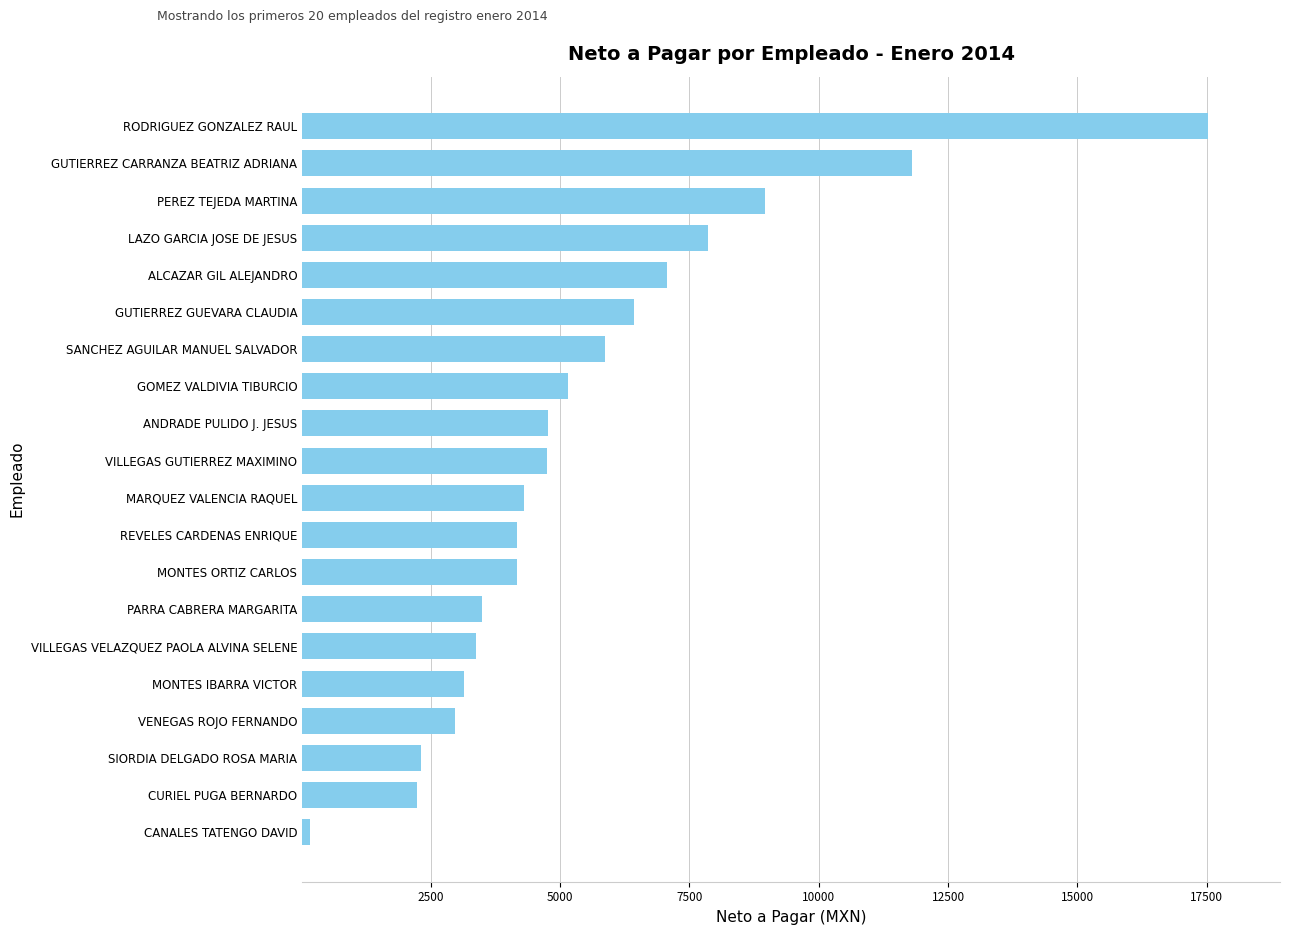

The value at LAZO GARCIA JOSE DE JESUS is 7863.9. True or false?

True